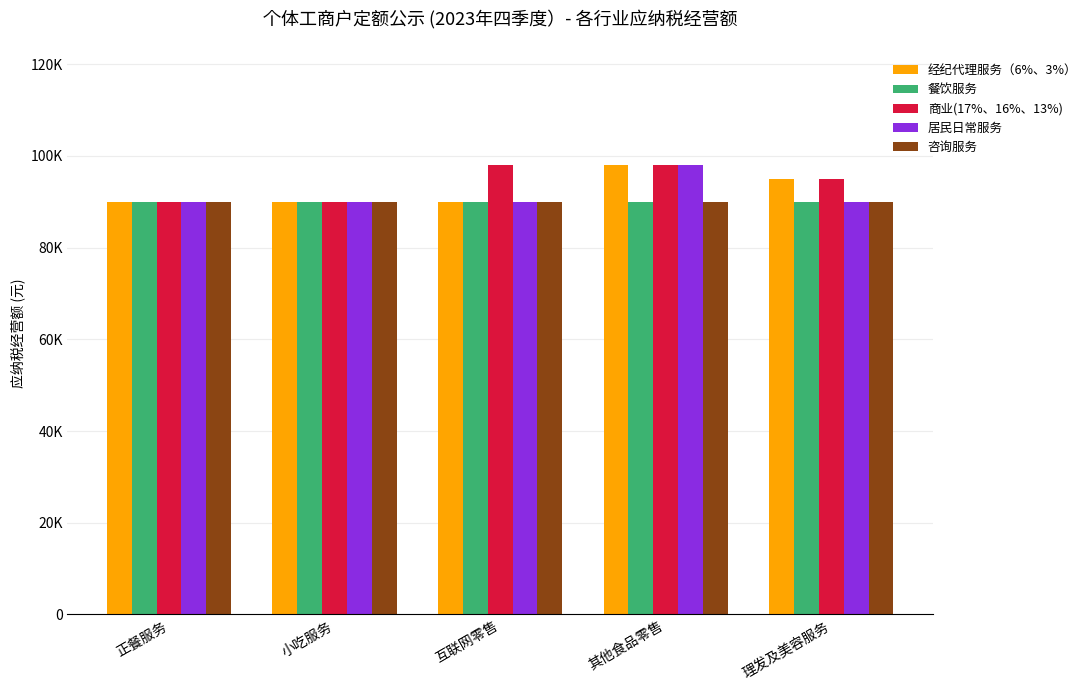

What is the sum of all 咨询服务 values?

450000